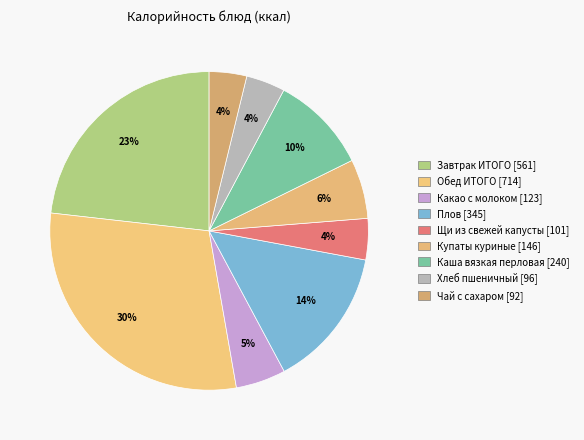

How many slices are in this pie chart?

9